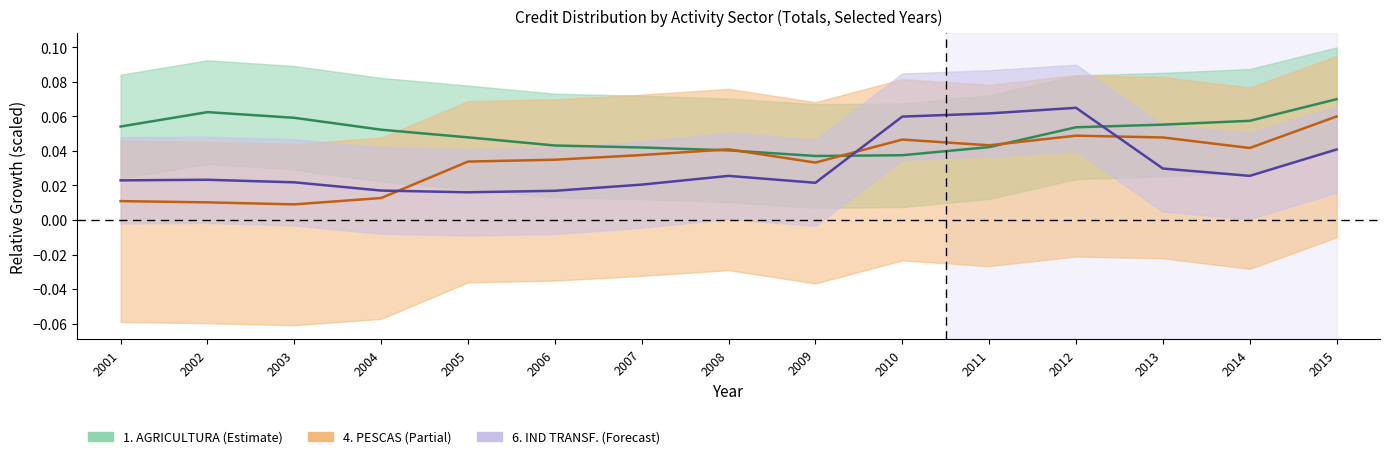

True or false: 4. PESCAS Total has more than 2 interior local peaks.

True